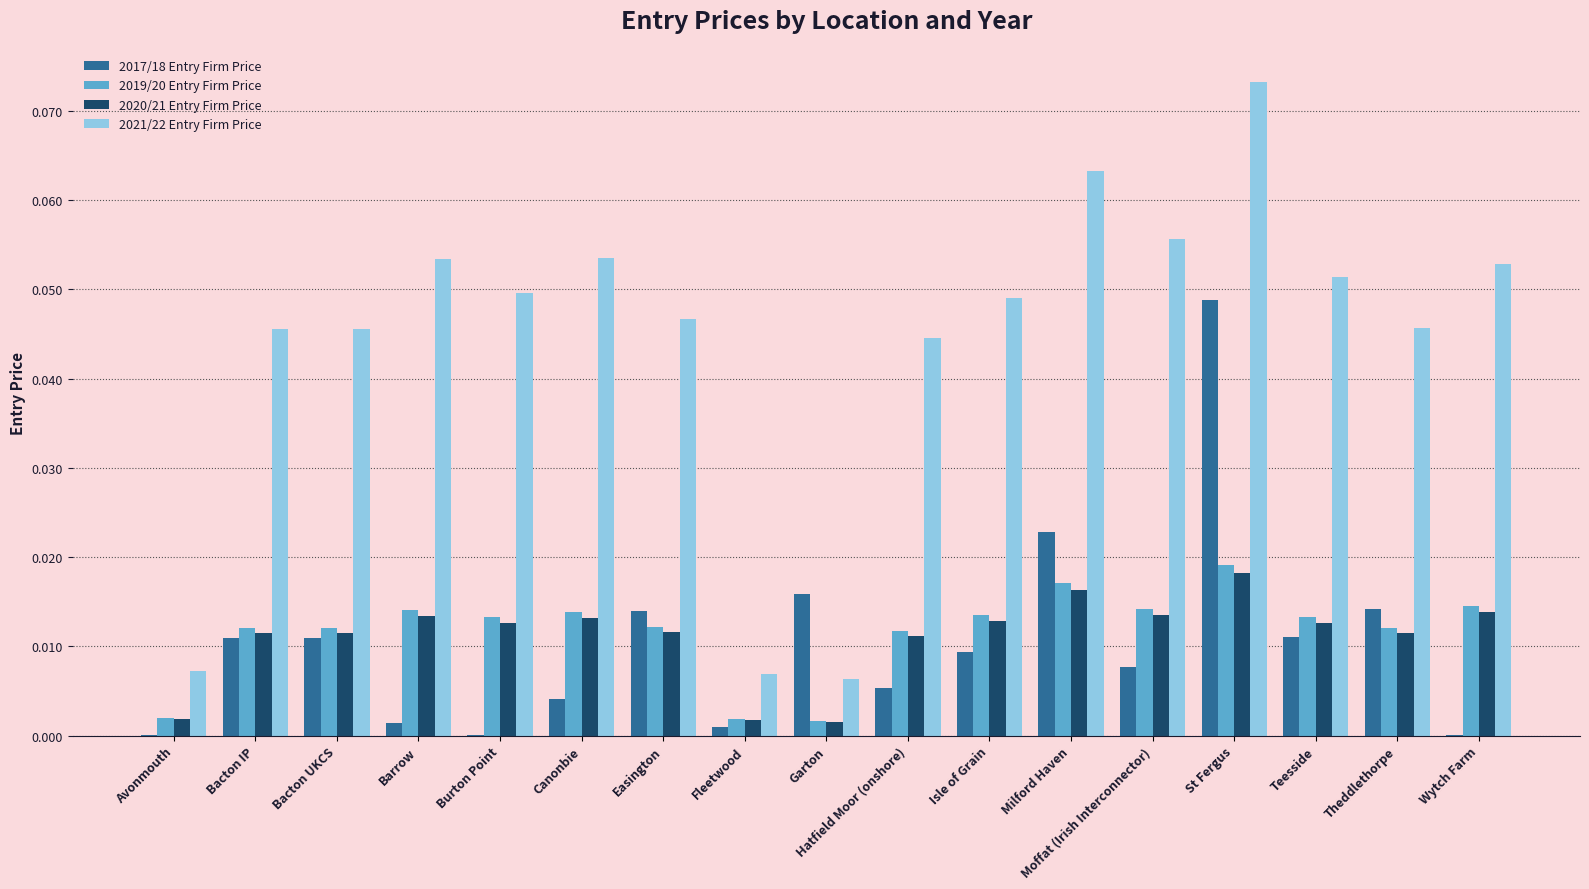

At which category is the sum across all series the highest?

St Fergus